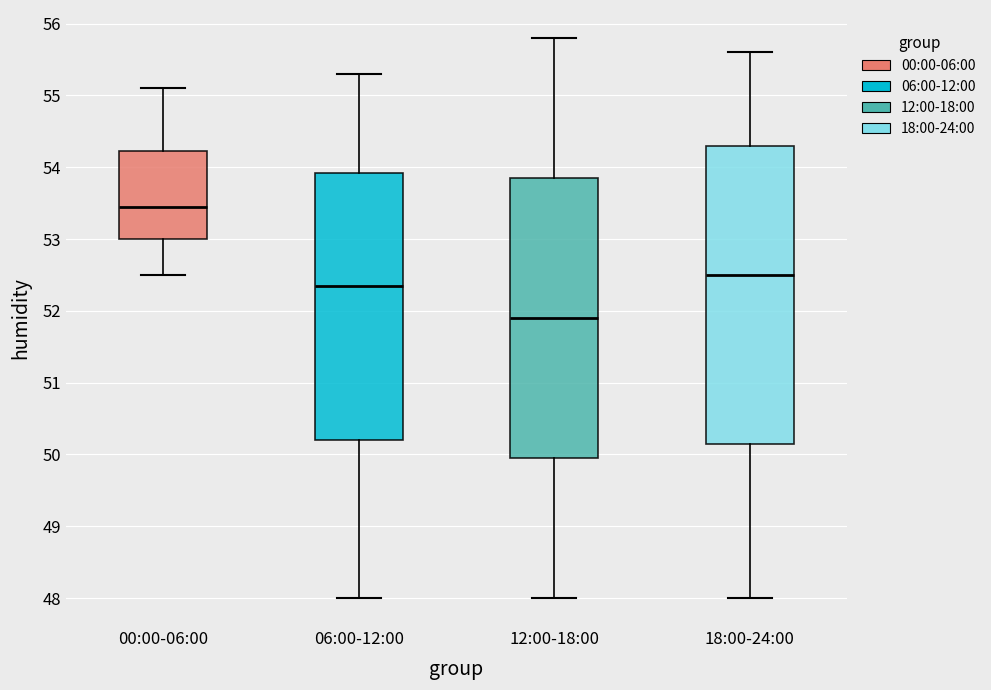

Reading left to right, transcribe this box plot: for each box, give where its median line is, the range the box spans, and where its two whiskers end, as read against the y-axis. The values are not printed on the chart, so give them approximately, as read against the axis.

00:00-06:00: median 53.5, box 53.0 to 54.2, whiskers 52.5 to 55.1
06:00-12:00: median 52.4, box 50.2 to 53.9, whiskers 48.0 to 55.3
12:00-18:00: median 51.9, box 50.0 to 53.9, whiskers 48.0 to 55.8
18:00-24:00: median 52.5, box 50.2 to 54.3, whiskers 48.0 to 55.6